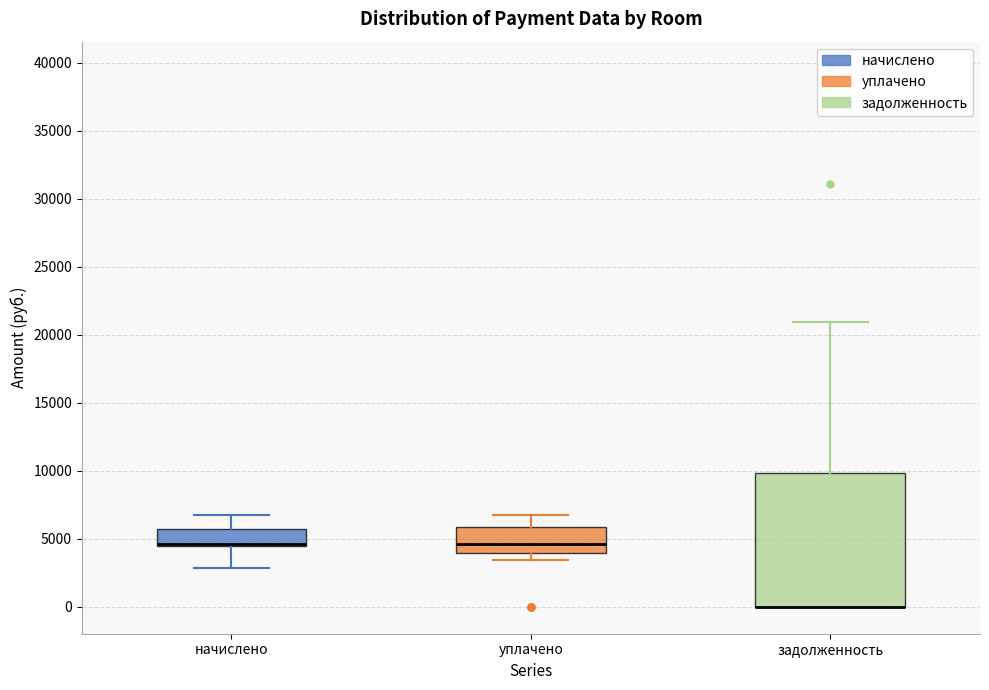

Reading left to right, transcribe this box plot: for each box, give where its median line is, the range the box spans, and where its two whiskers end, as read against the y-axis. The values are not printed on the chart, so give them approximately, as read against the axis.

начислено: median 4500 (drawn on the box's lower edge), box 4500 to 5500, whiskers 3000 to 7000
уплачено: median 4500, box 4000 to 6000, whiskers 3500 to 7000
задолженность: median 0 (drawn on the box's lower edge), box 0 to 10000, whiskers 0 to 21000